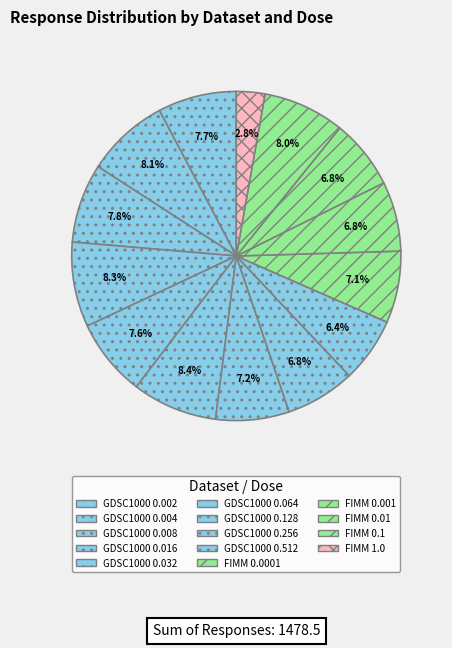

How many segments does this pie chart have?

14